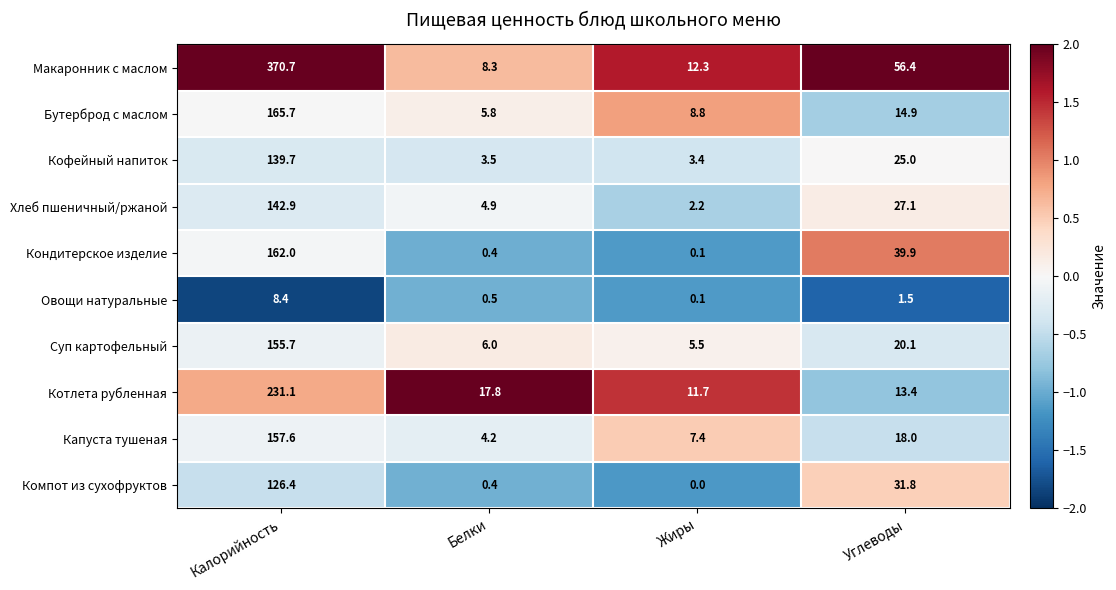

What is the spread (max minus min) of values at Жиры?

12.3